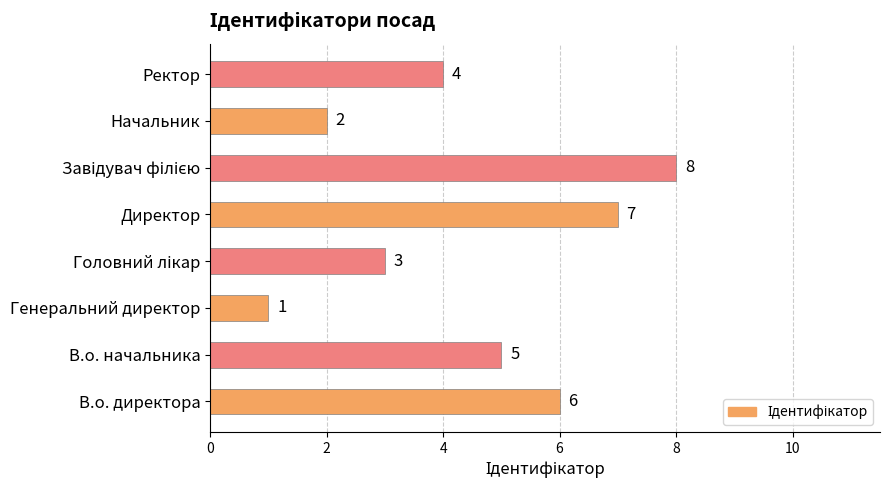

The chart shows a value of 1 at Генеральний директор. True or false?

True